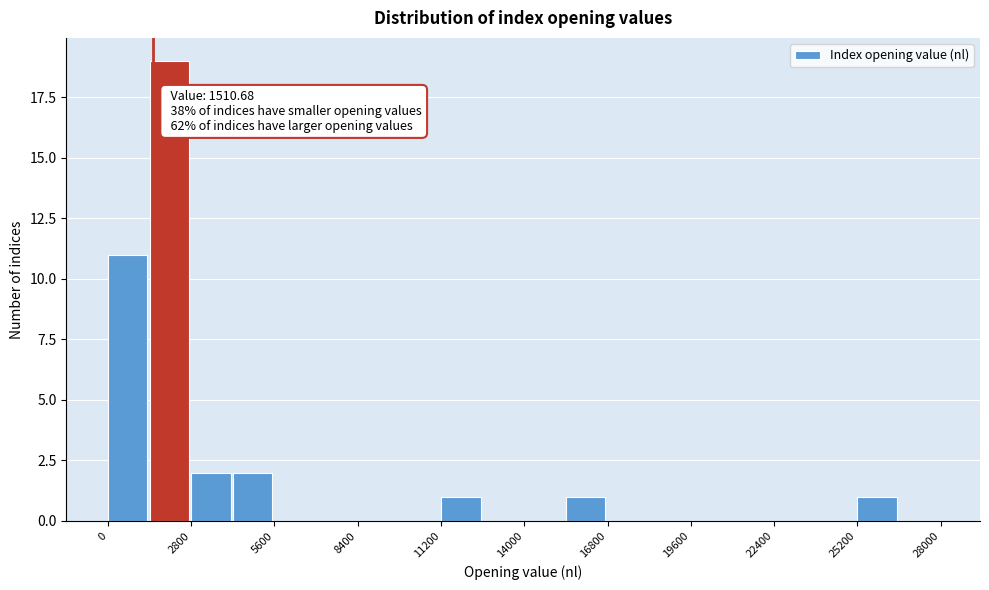

Around what value on the x-axis is the tallest bar? Give the approximate position of its centre, as read against the axis.

2000